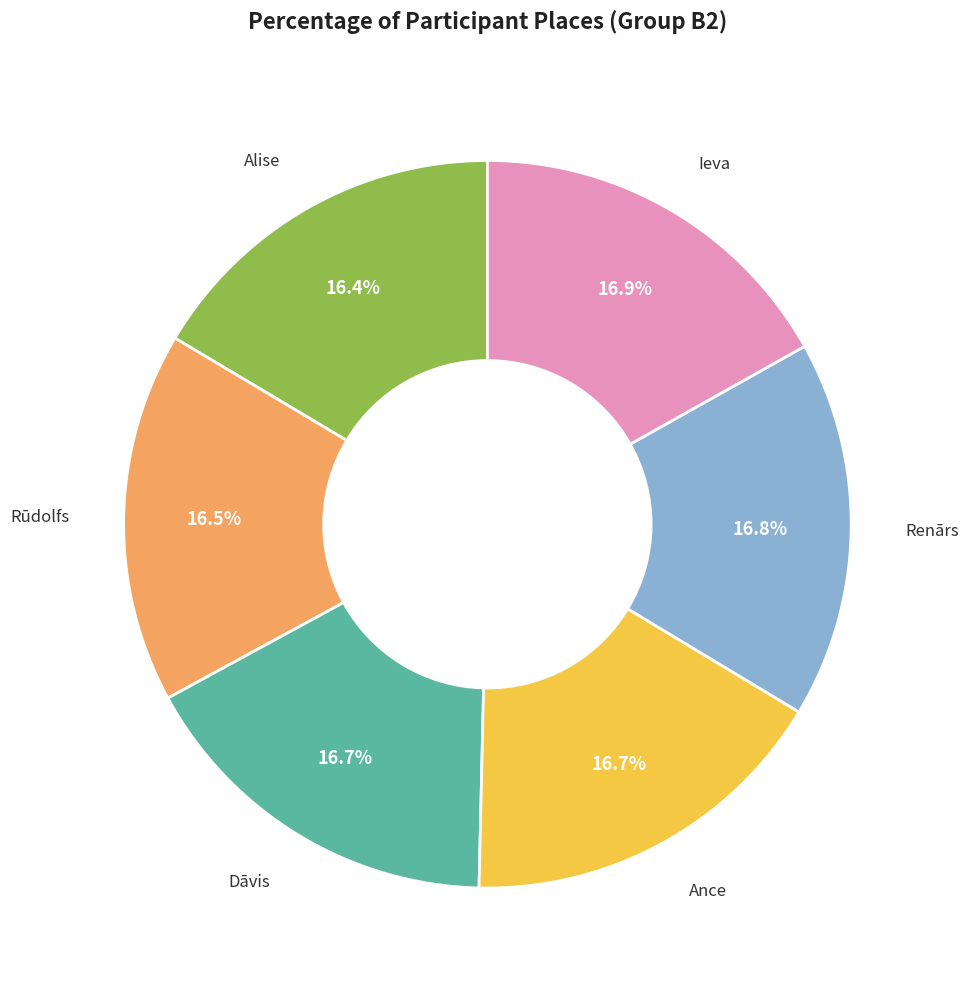

To the nearest percent, what is the average slice percentage?

17%